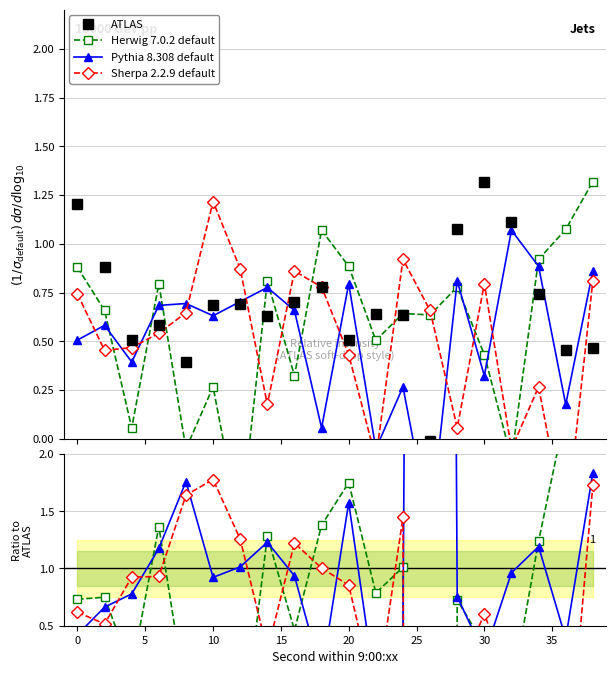

True or false: ATLAS has more than 1 interior local peaks.

True